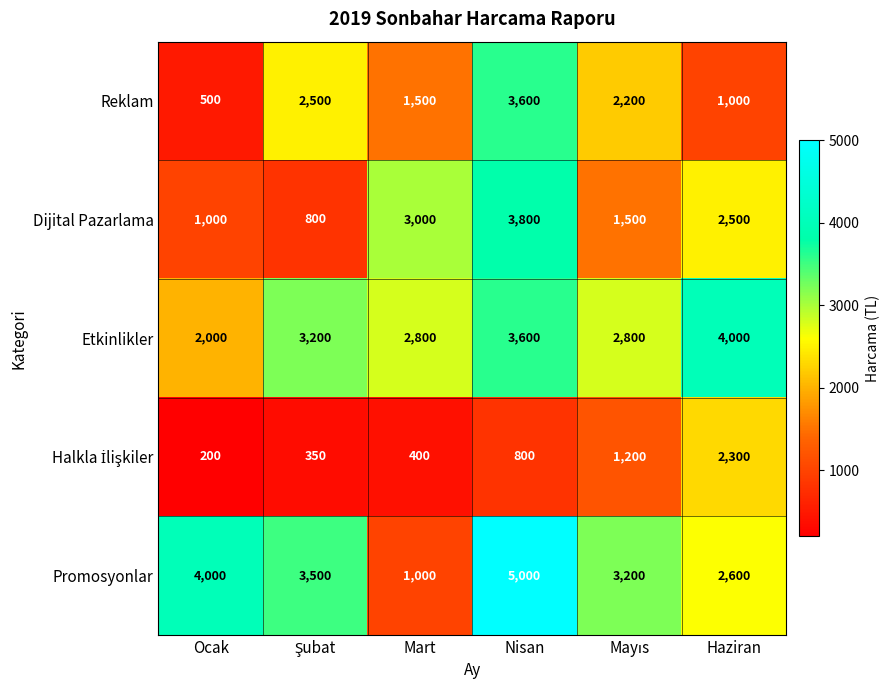

What is the spread (max minus min) of values at Ocak?

3800